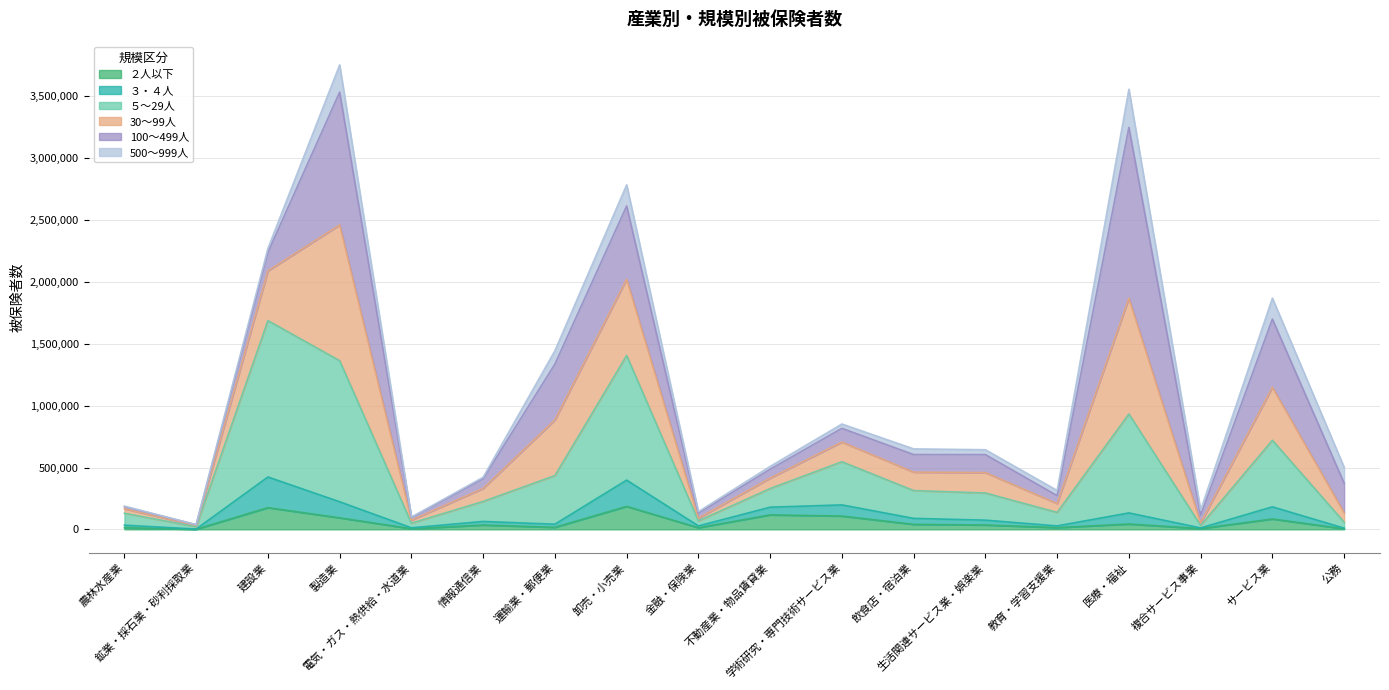

True or false: ２人以下 and ３・４人 intersect in this chart.

False